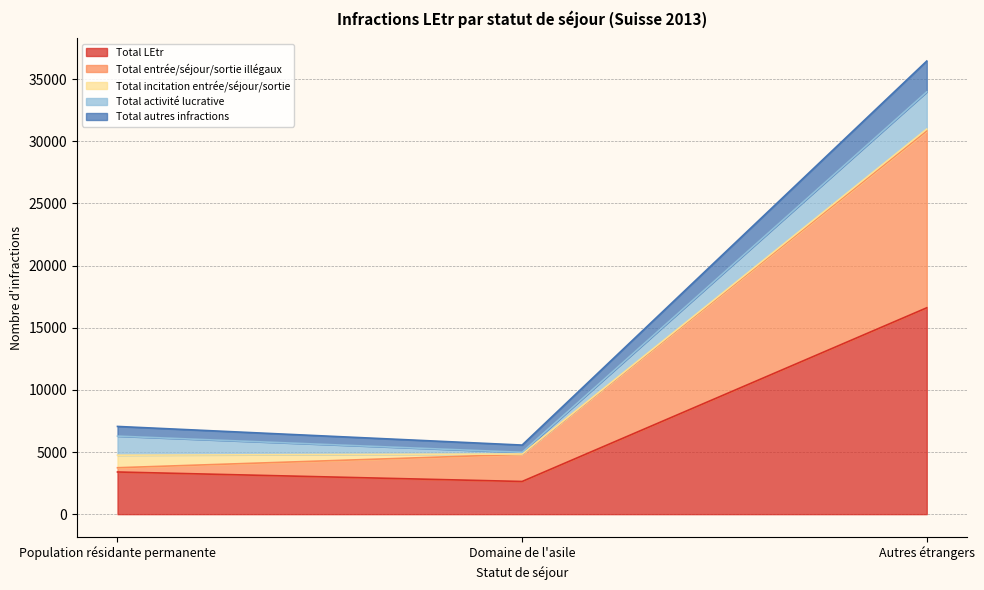

The Total entrée/séjour/sortie illégaux series shows 51345 at Autres étrangers. True or false?

False